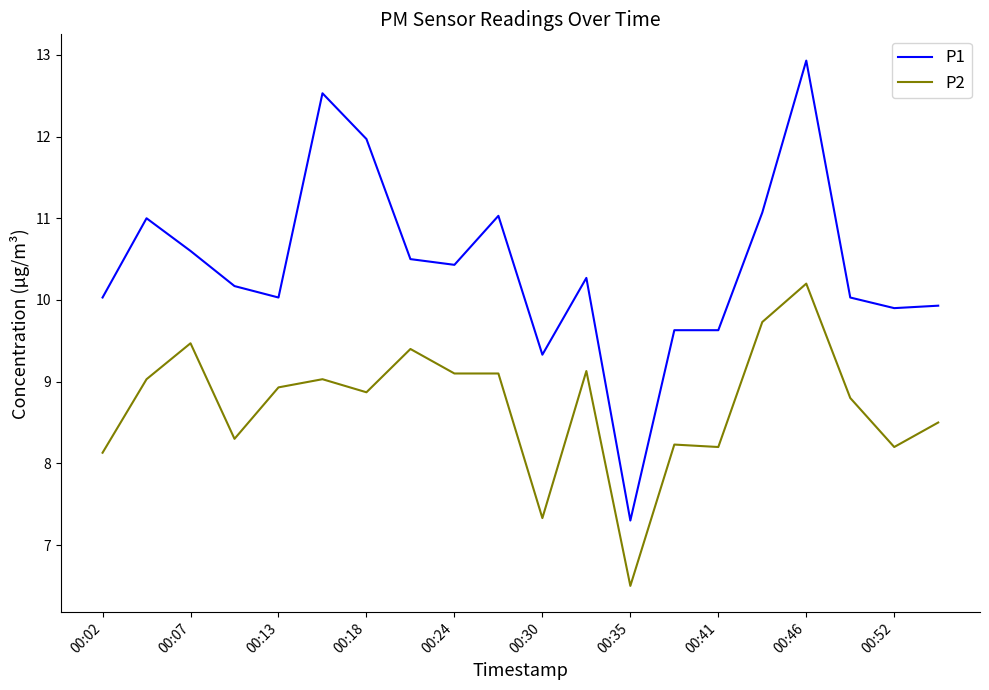

What is the greatest value displayed?

12.9